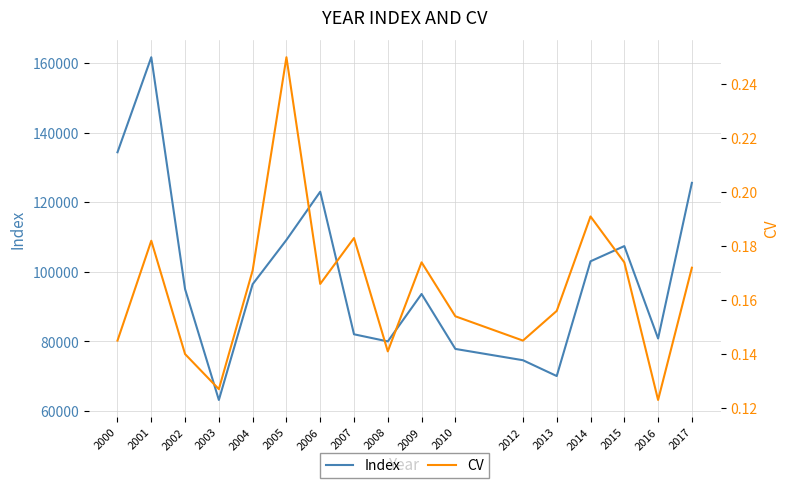

The Index series shows 158377.7 at 2015. True or false?

False